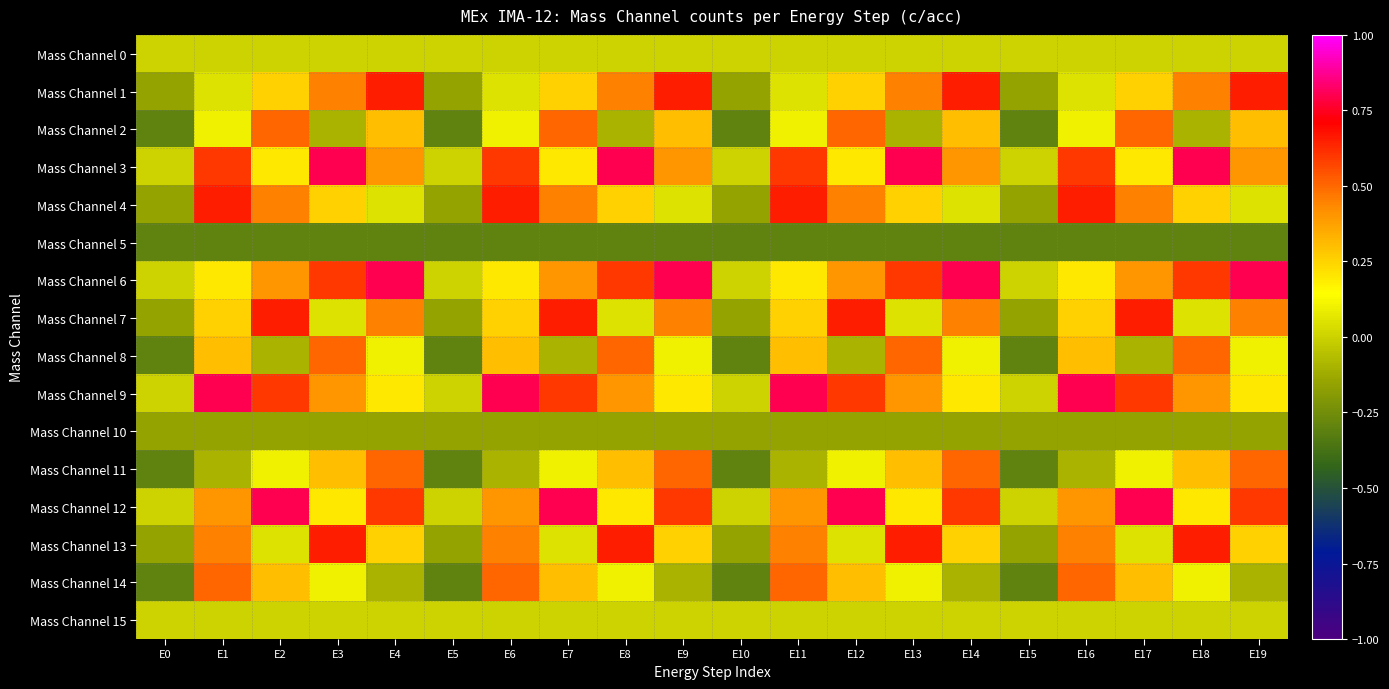

What is the spread (max minus min) of values at E0?

0.3